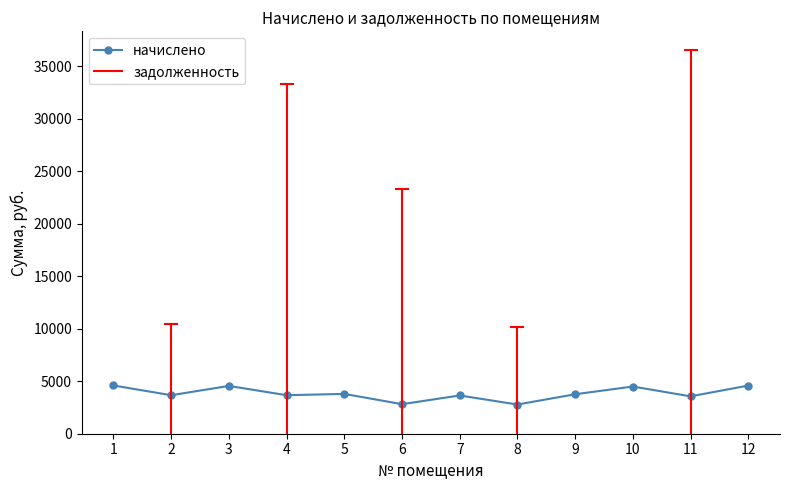

Is it true that the value at 7 is 1490.1?

False